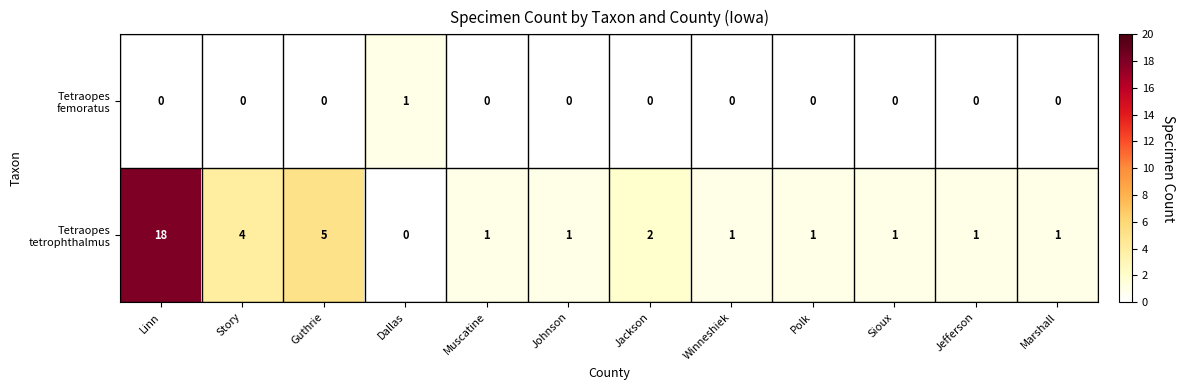

What is the maximum value shown in the chart?

18